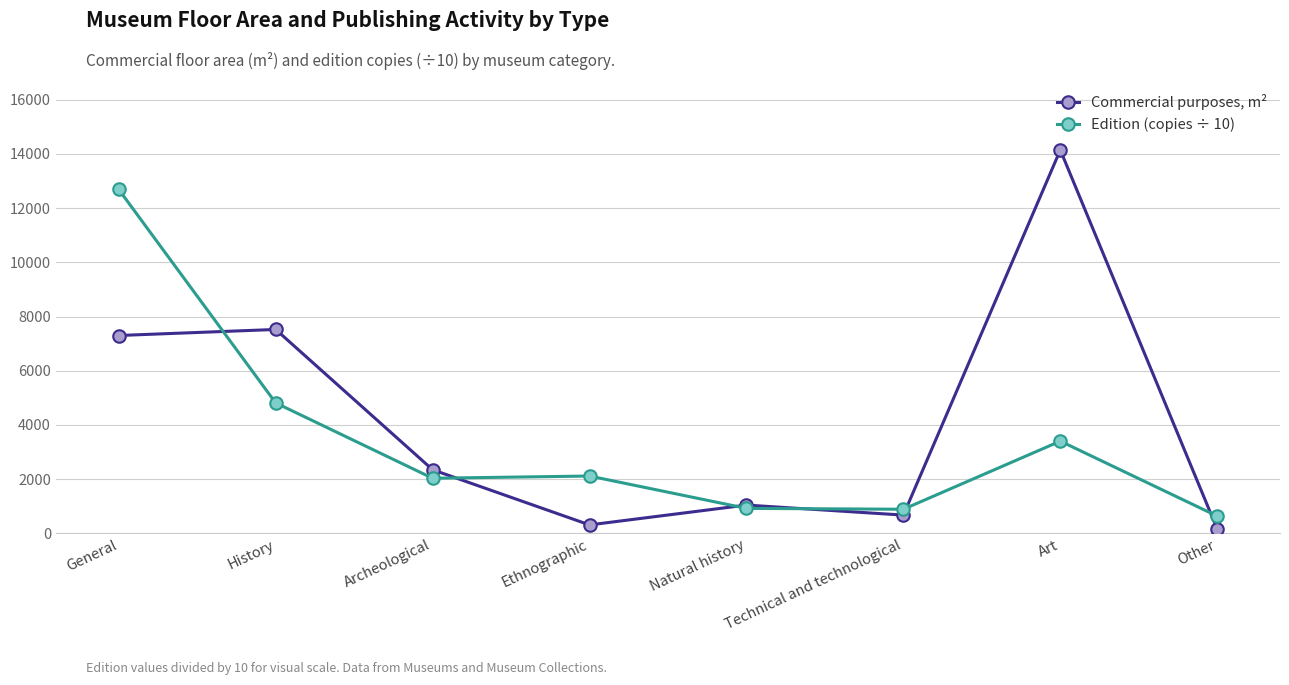

What is the smallest value displayed?

154.0